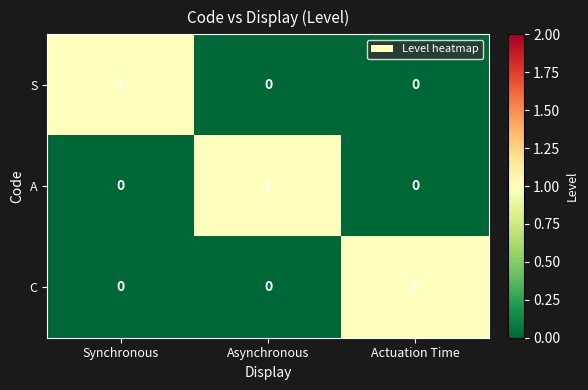

At how many categories does at least one series exceed 0?

3